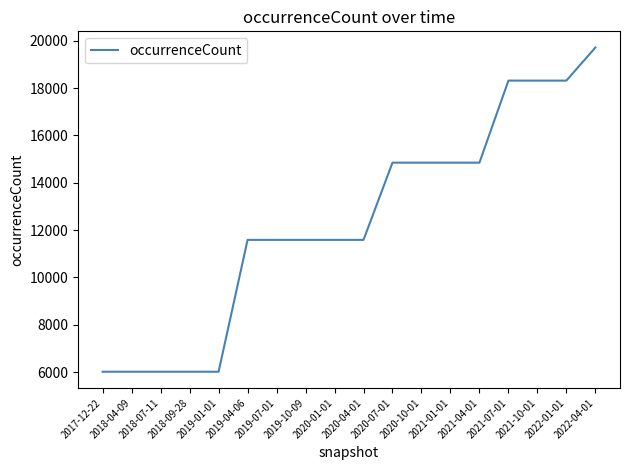

What is the ratio of the value at 2020-04-01 to the value at 2018-09-28?

1.9